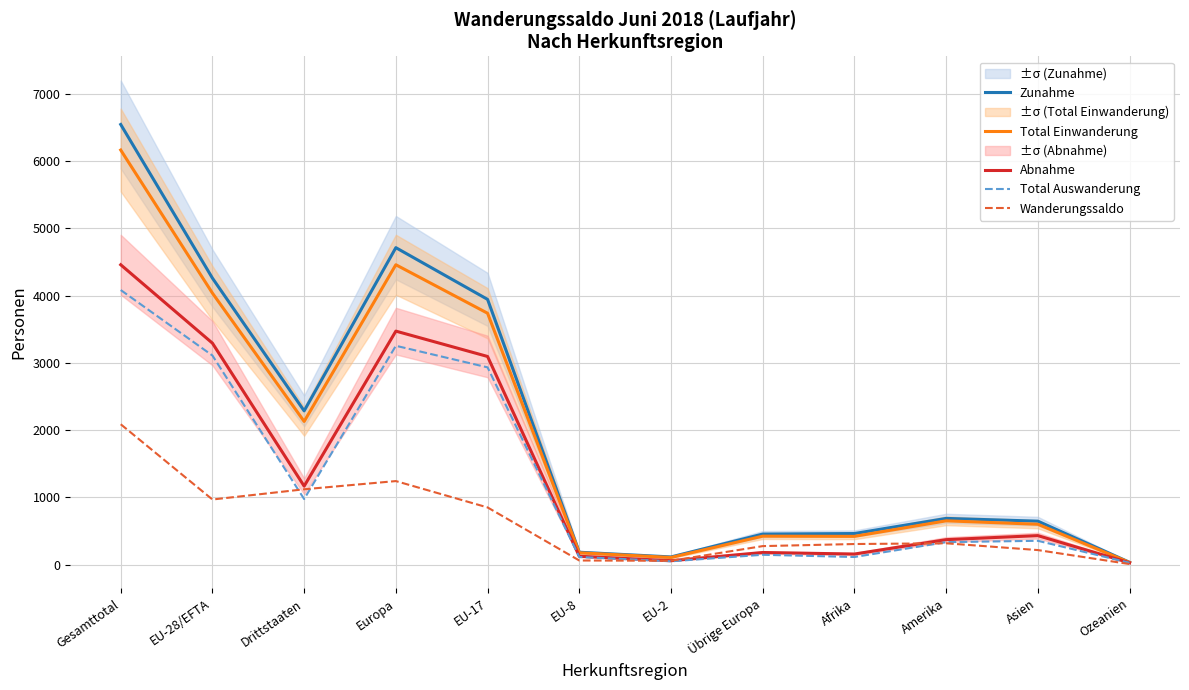

What is the sum of the Total Einwanderung values at Europa and Afrika?

4877